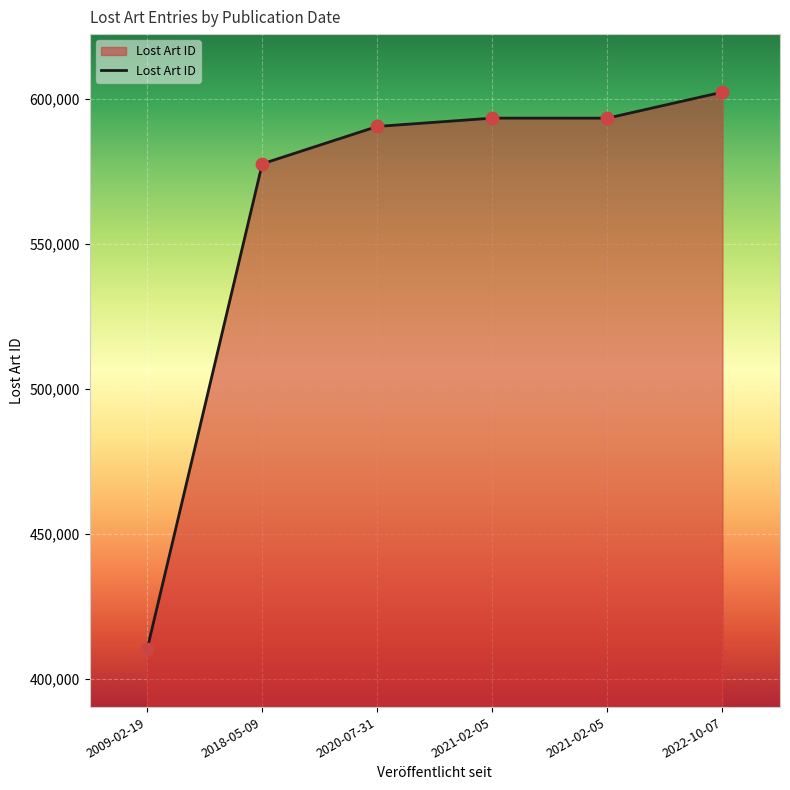

What is the ratio of the value at 2022-10-07 to the value at 2021-02-05?

1.0